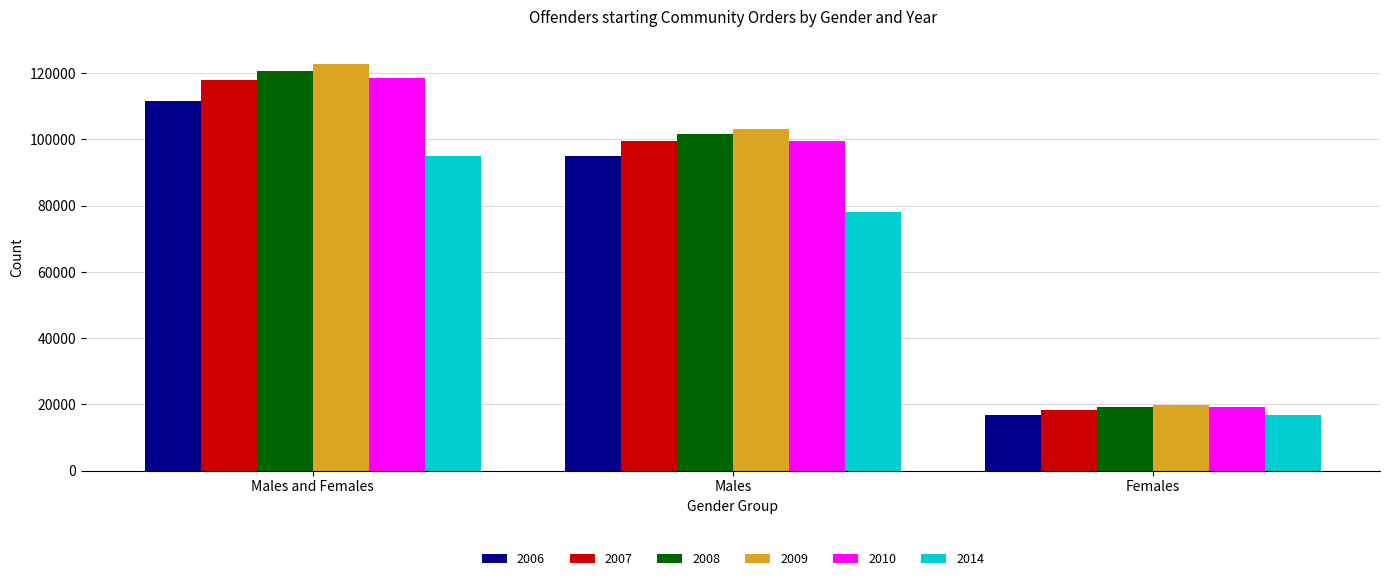

What is the label of the 1st bar from the right?

Females